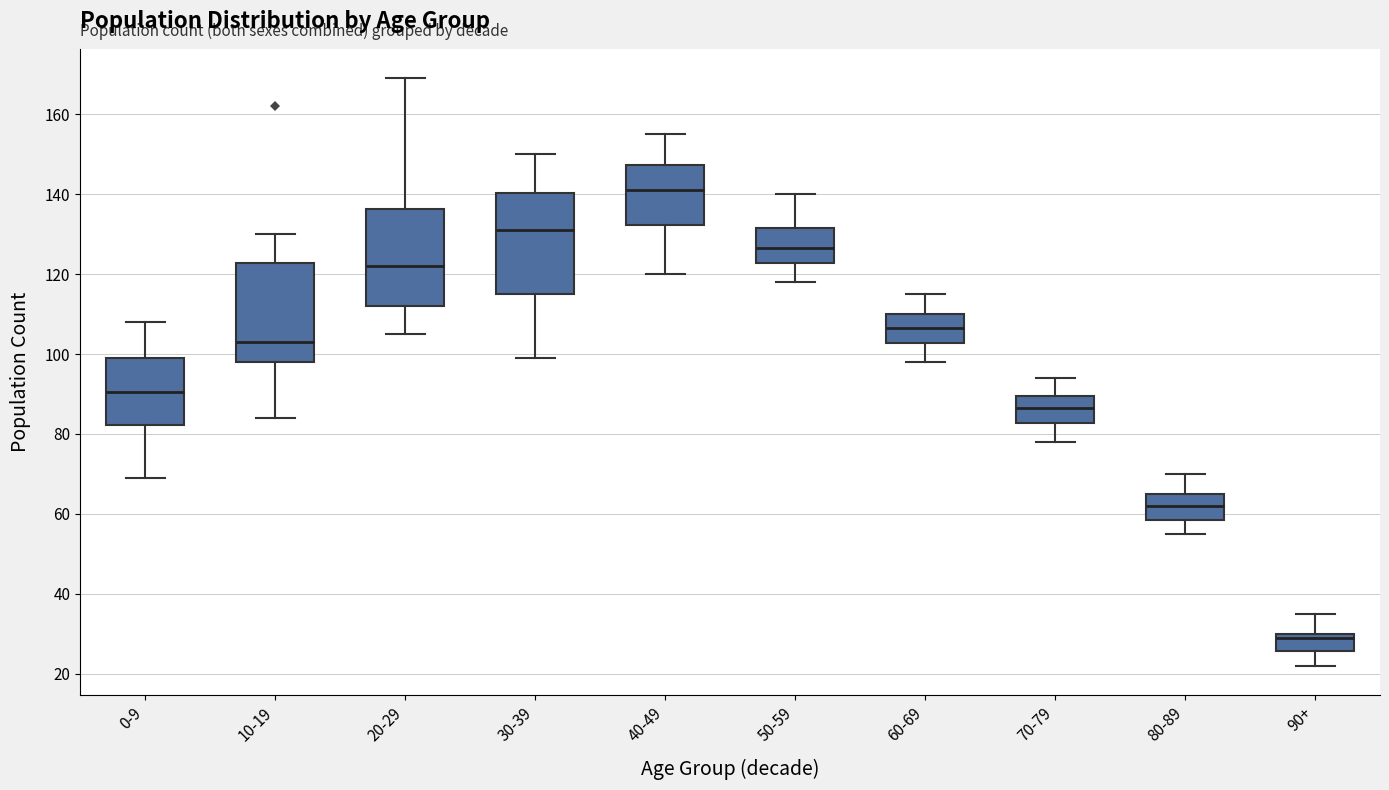

Where does the lower whisker of the box for 70-79 end on the y-axis? The values are not printed on the chart, so give them approximately, as read against the axis.

78